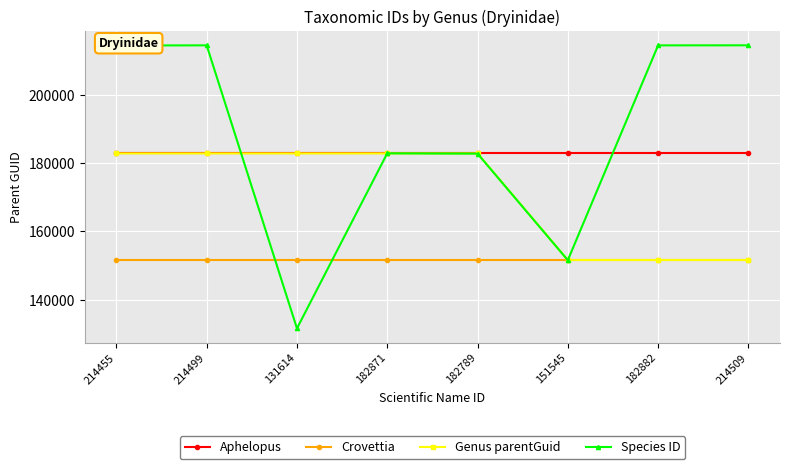

At which category does the chart reach its minimum across all series?

131614